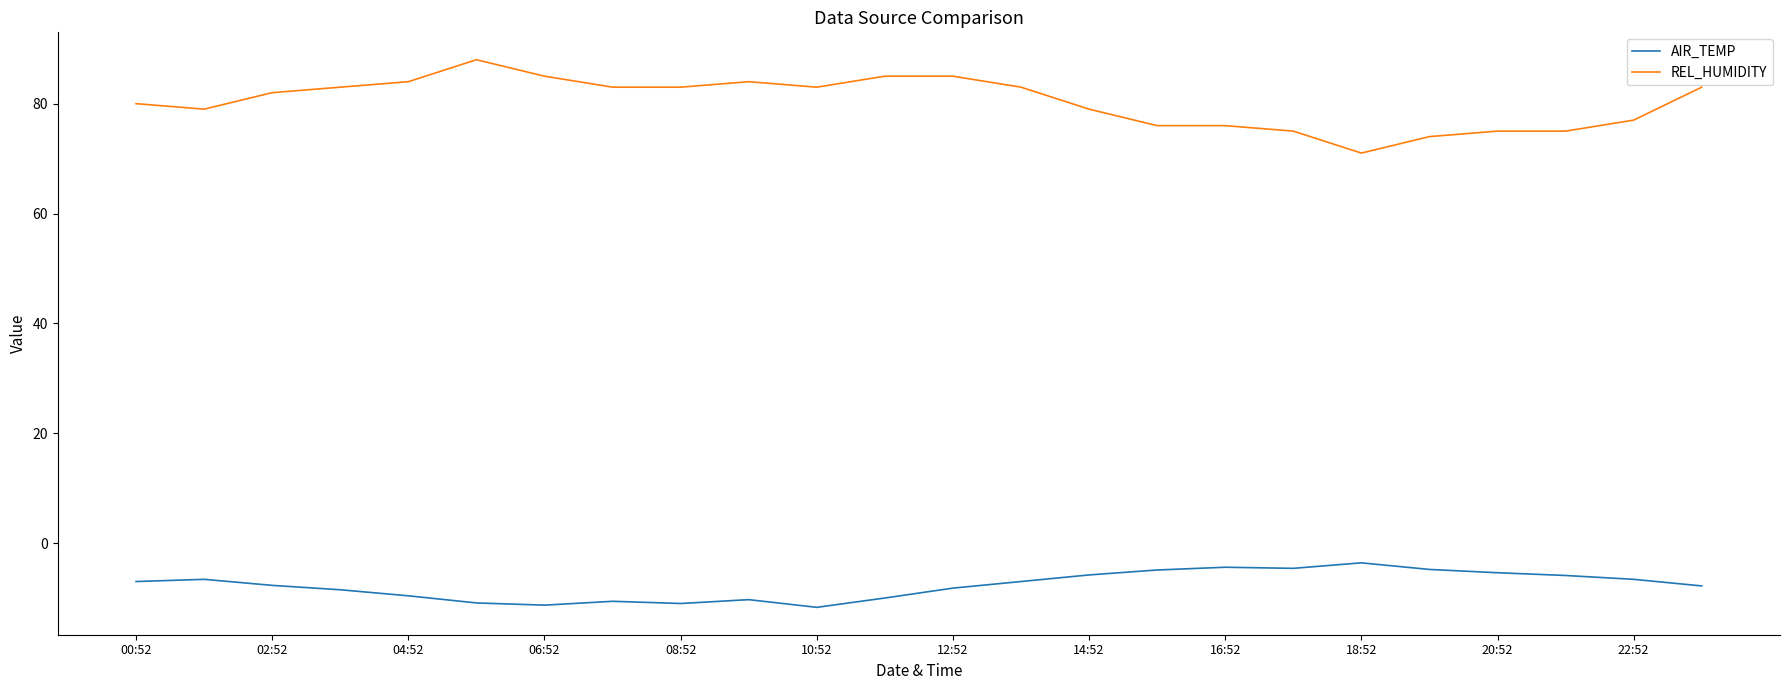

Which series has the largest total across all categories?

REL_HUMIDITY